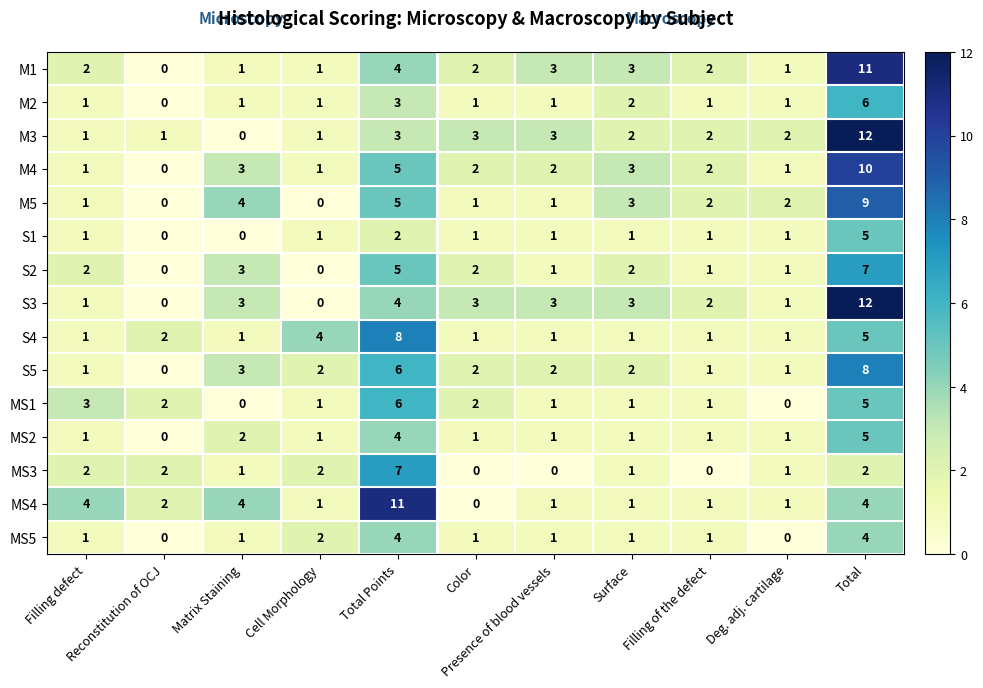

What is the difference between the maximum and minimum values in the M1 series?

11